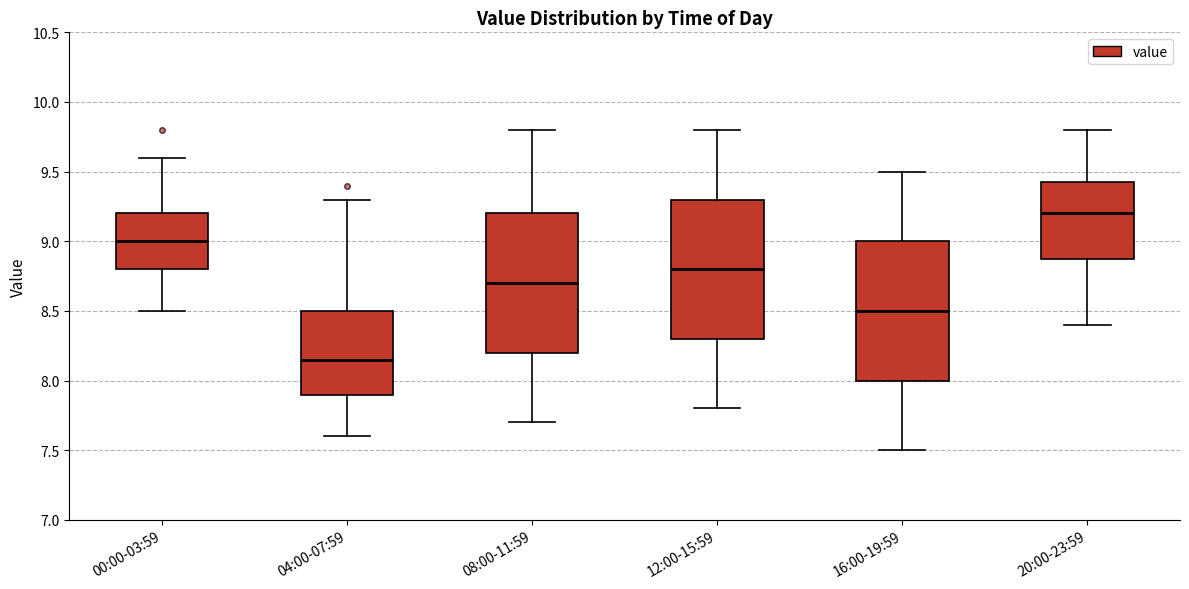

Where does the lower whisker of the box for 16:00-19:59 end on the y-axis? The values are not printed on the chart, so give them approximately, as read against the axis.

7.50